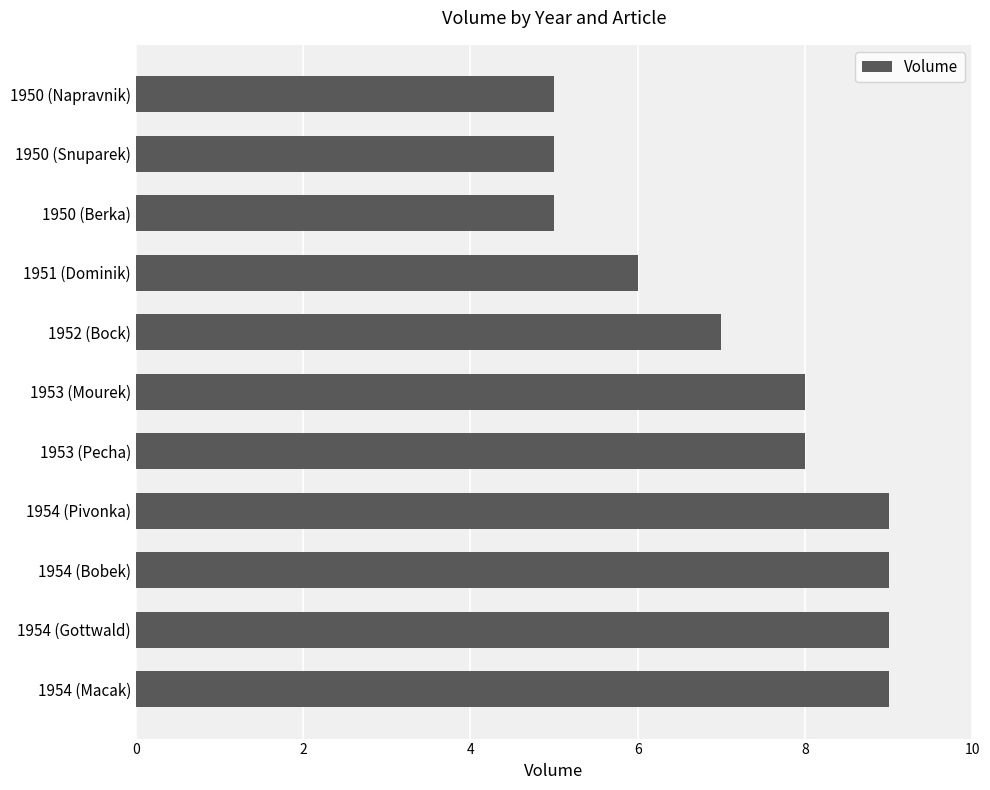

Which has a higher value, 1954 (Macak) or 1953 (Mourek)?

1954 (Macak)